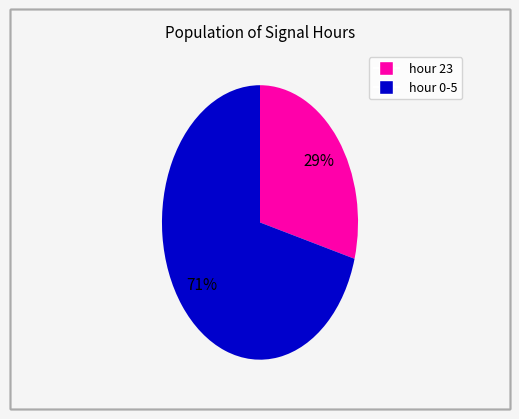

Does any single category account for the majority?

Yes